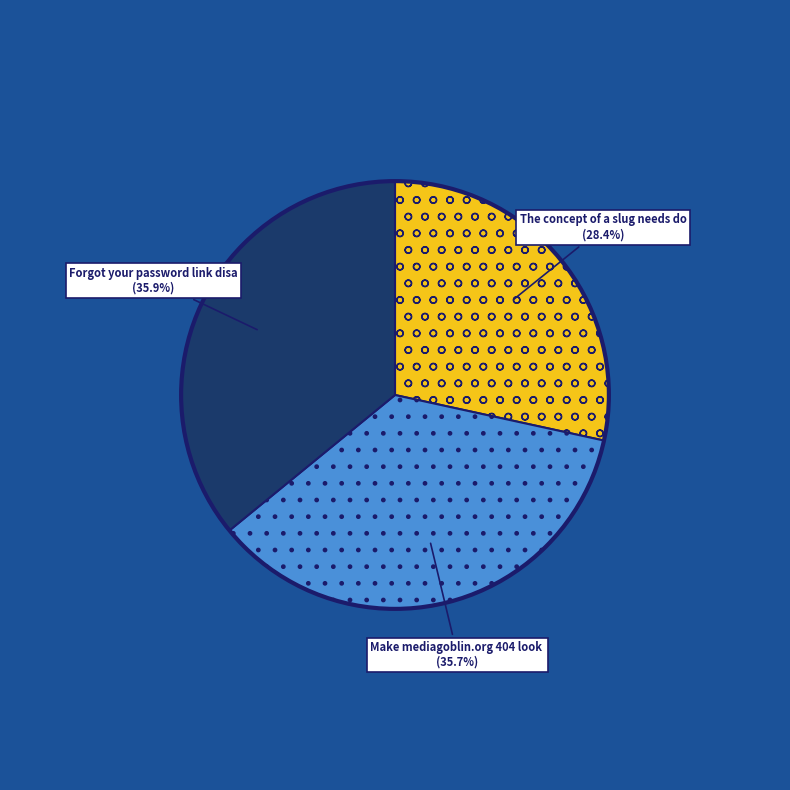

Does any single category account for the majority?

No